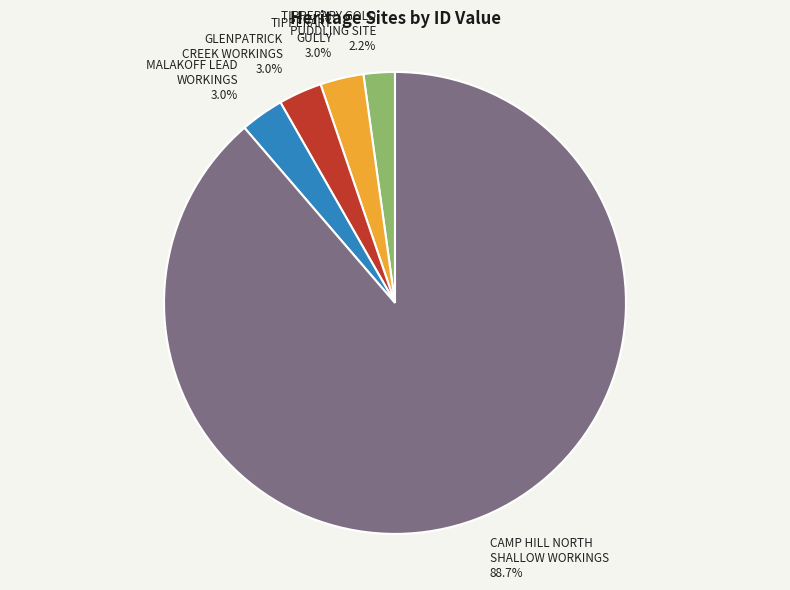

To the nearest percent, what is the difference between the largest and smallest slice percentages?

87%